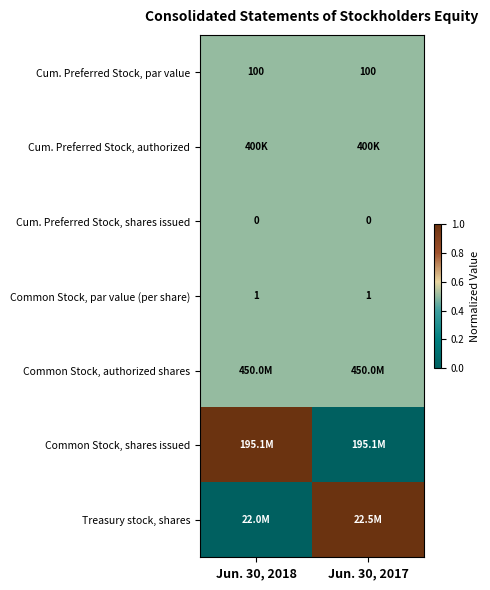

Is it true that Cum. Preferred Stock, shares issued equals 0.0 at Jun. 30, 2017?

True